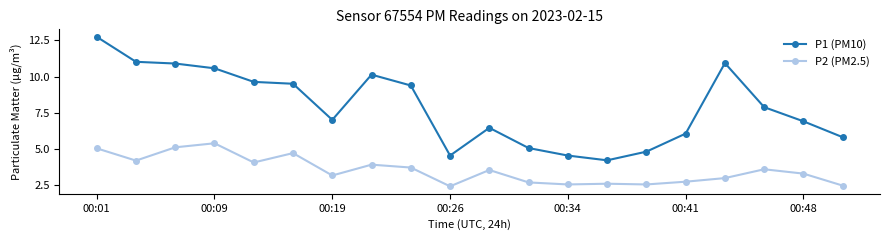

Which series has the widest spread of values?

P1 (PM10)